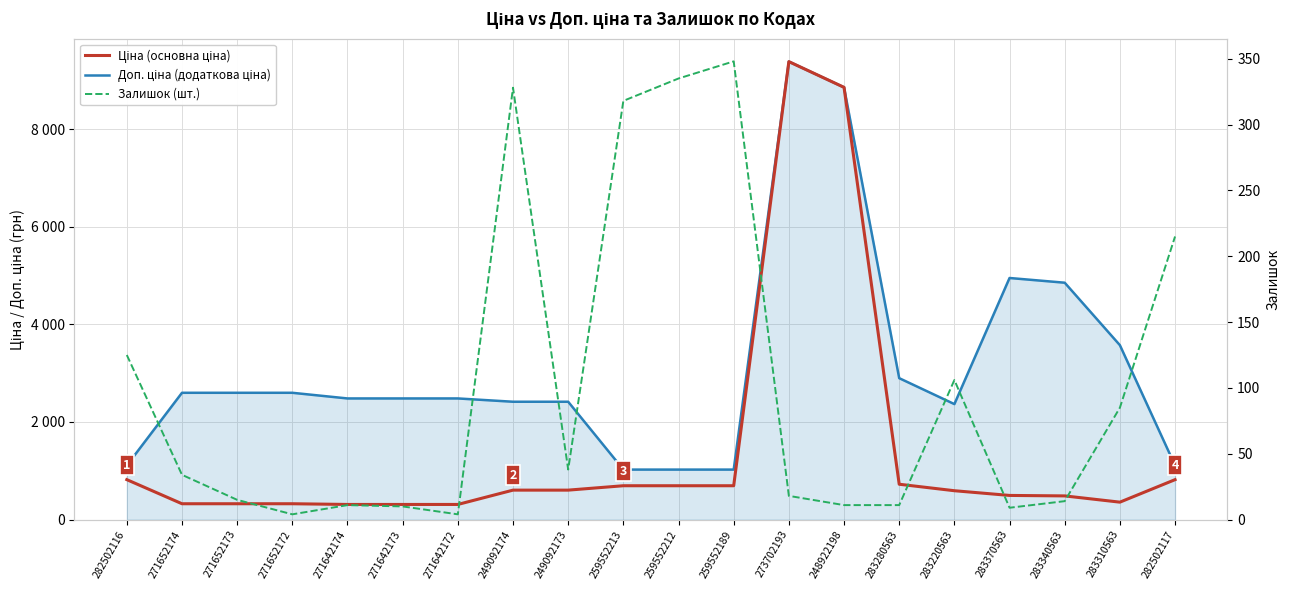

Between 283310563 and 283370563, which is larger?

283370563